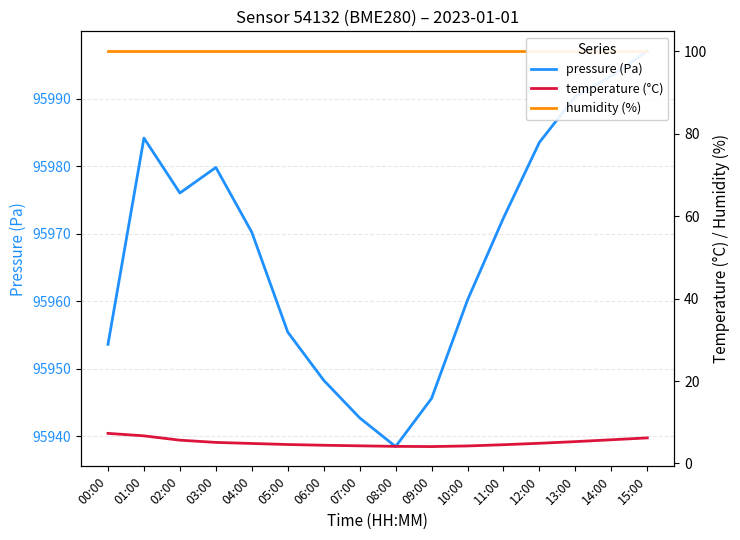

Which has a higher value, 15:00 or 04:00?

15:00